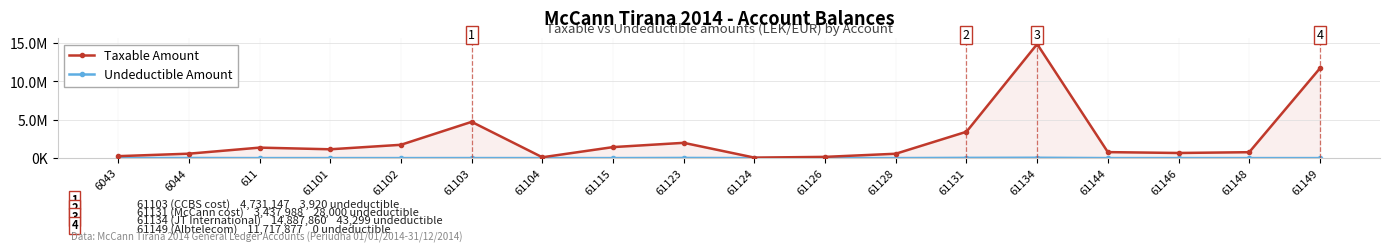

Where is the first local minimum for Taxable Amount?

61101